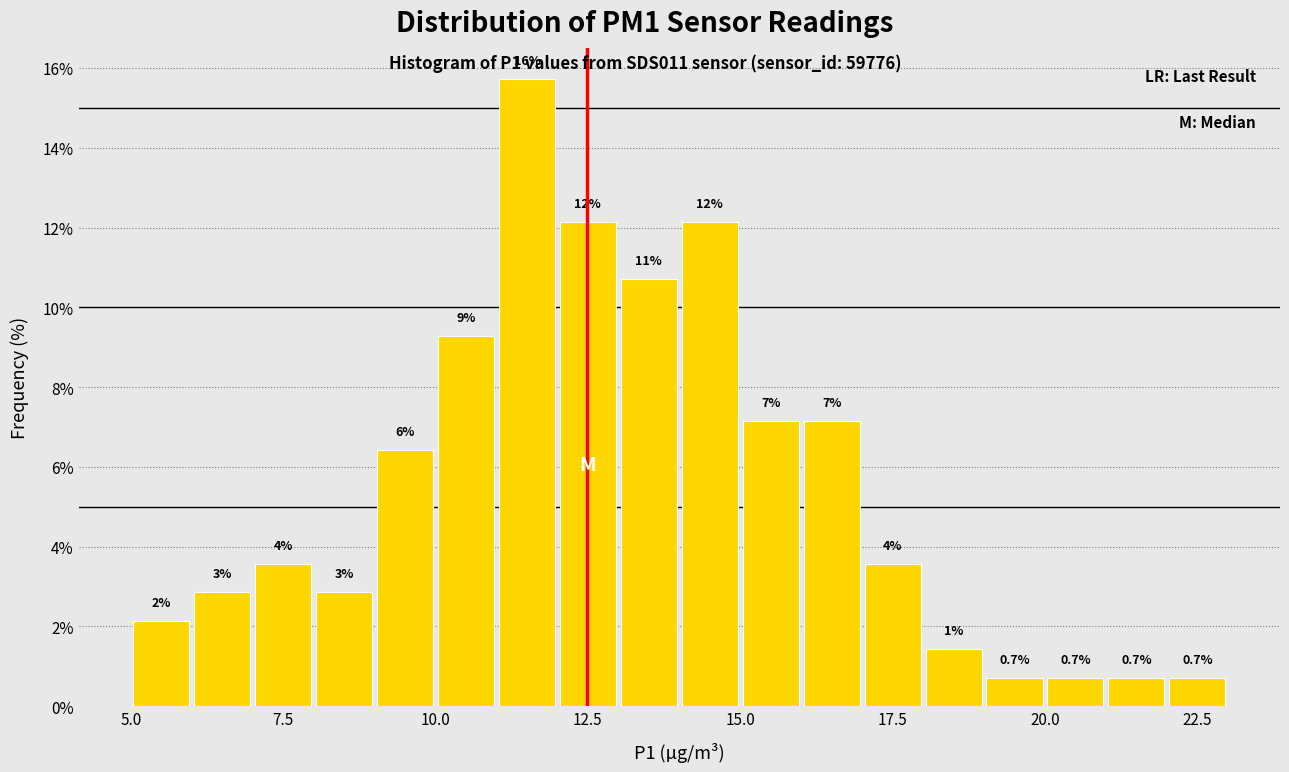

Around what value on the x-axis is the tallest bar? Give the approximate position of its centre, as read against the axis.

11.5